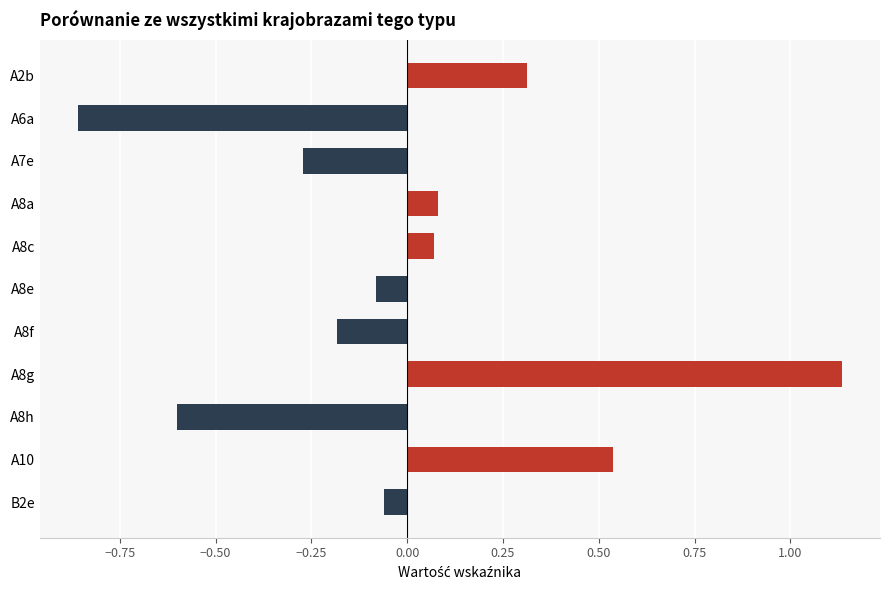

What is the difference between the maximum and minimum values?

2.0